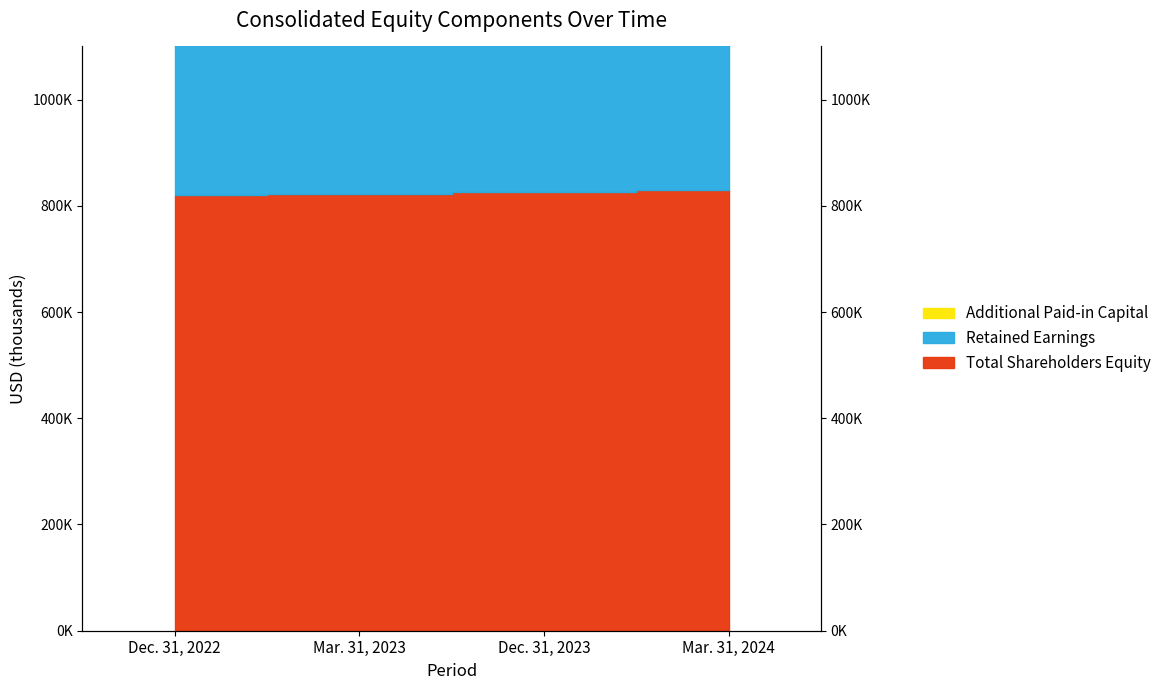

How many values in the Total Shareholders Equity series exceed 826007?

1